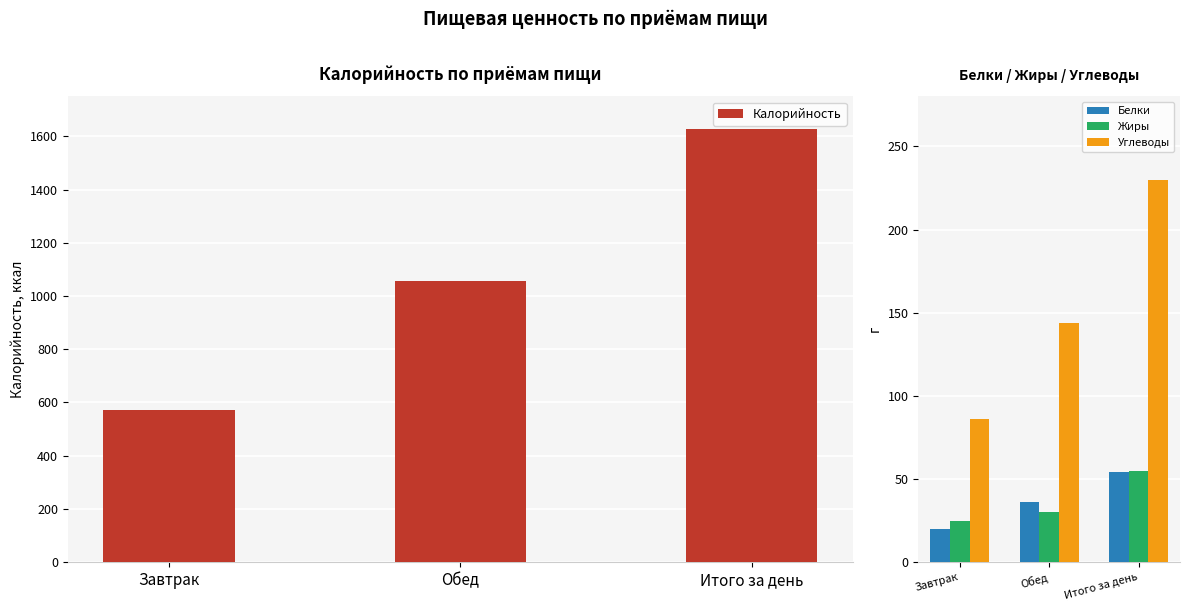

How many bars are there in total?

12